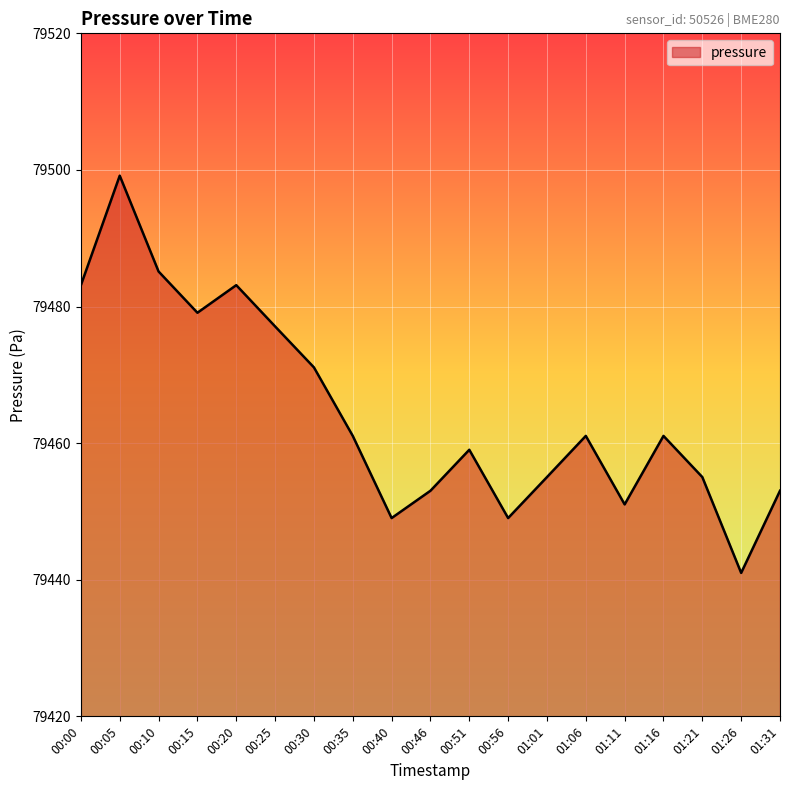

How many values are below 79461?

9